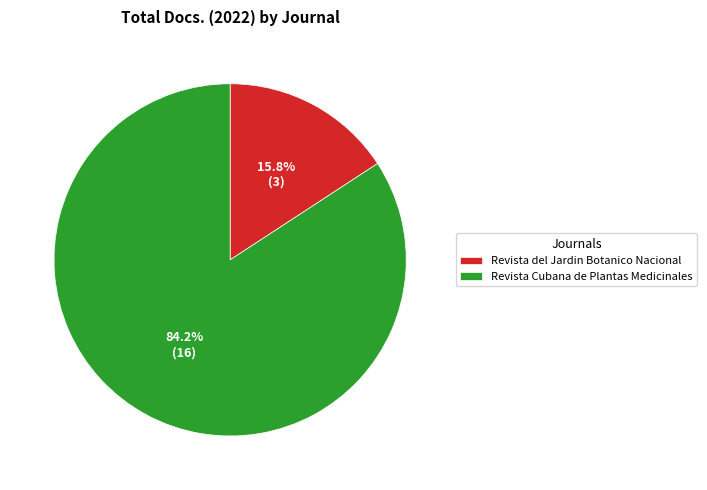

Is the sum of Revista del Jardin Botanico Nacional and Revista Cubana de Plantas Medicinales greater than half?

Yes